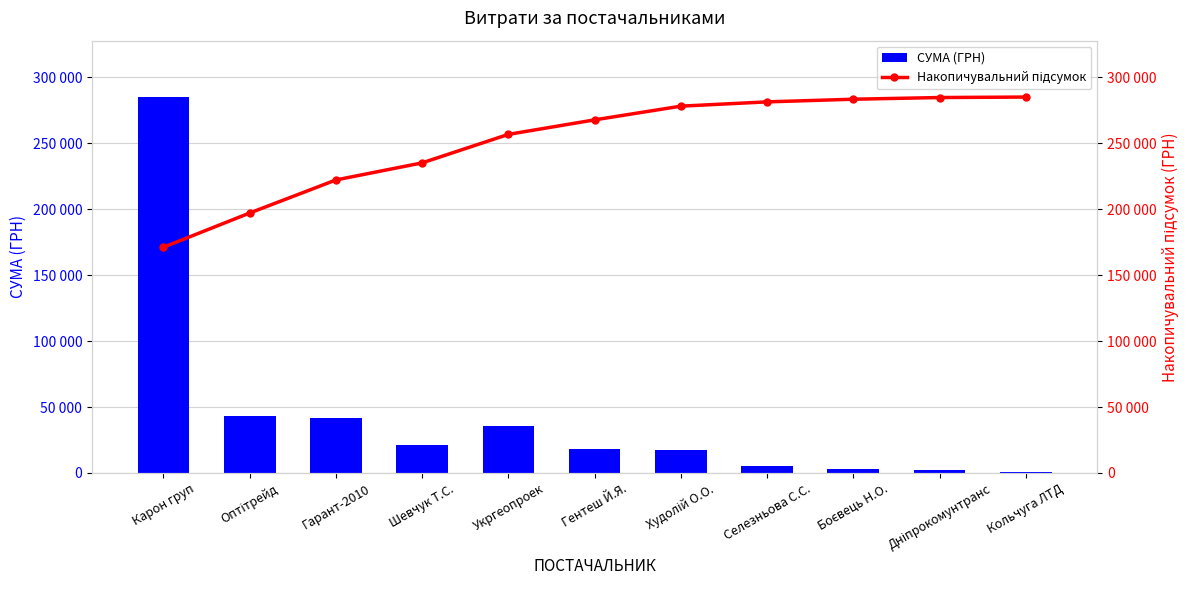

At which category is the sum across all series the highest?

Карон груп